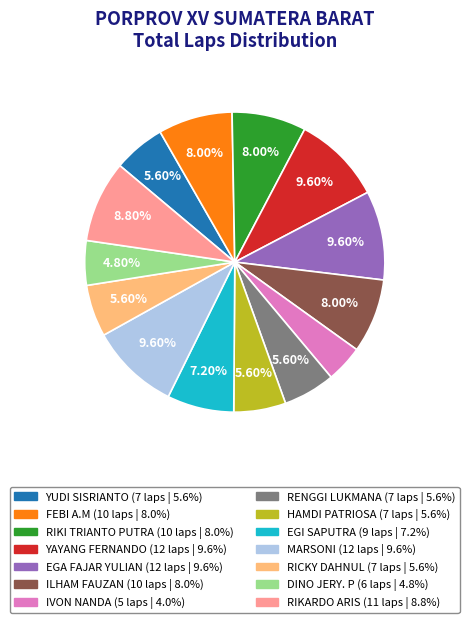

True or false: YUDI SISRIANTO accounts for 6% of the total.

True